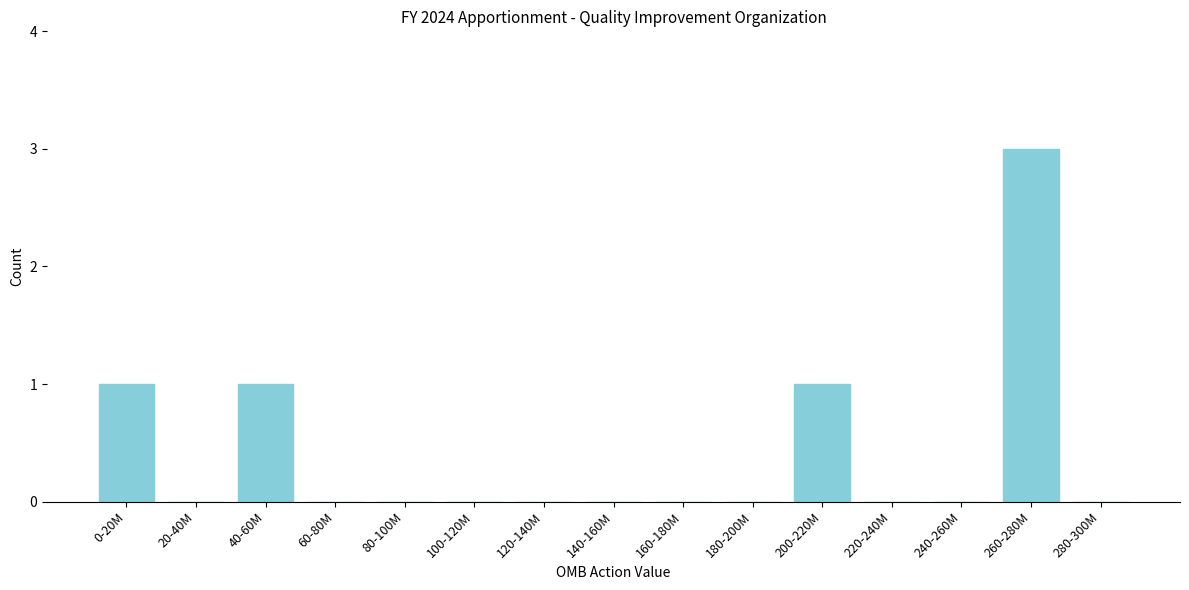

Reading left to right, transcribe all the data shown in this chart.

0-20M=1	20-40M=0	40-60M=1	60-80M=0	80-100M=0	100-120M=0	120-140M=0	140-160M=0	160-180M=0	180-200M=0	200-220M=1	220-240M=0	240-260M=0	260-280M=3	280-300M=0